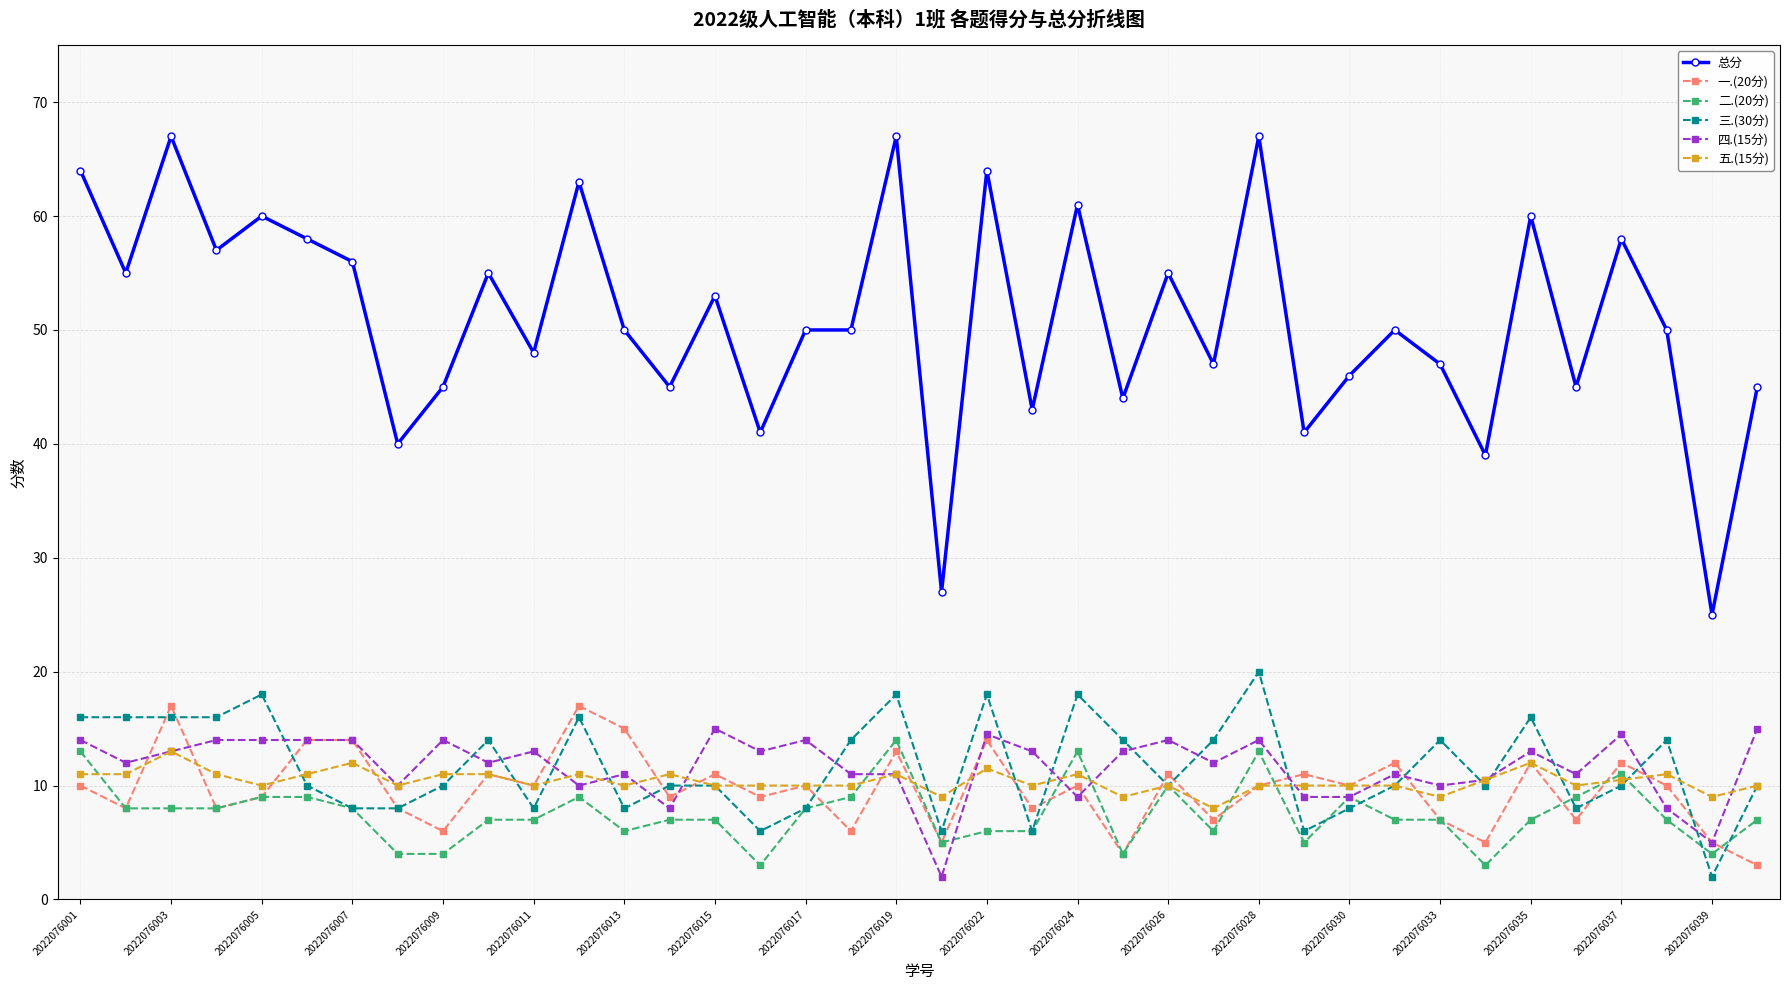

Which series has the largest total across all categories?

总分